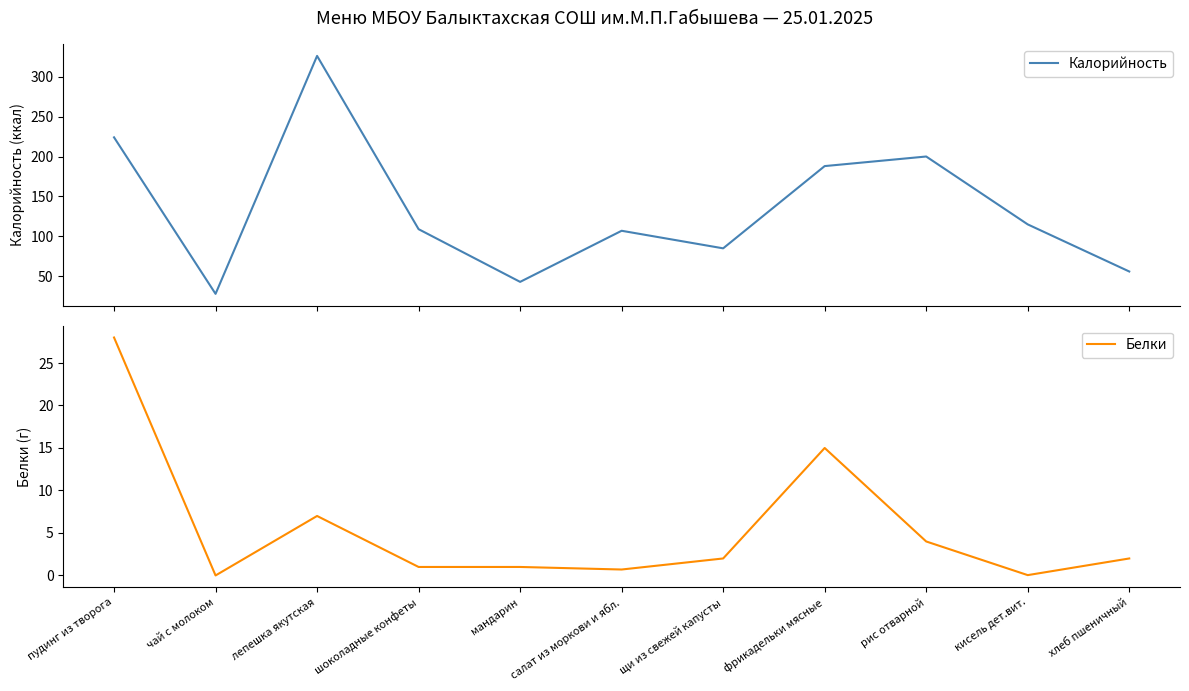

At which label does Калорийность first exceed 109?

пудинг из творога